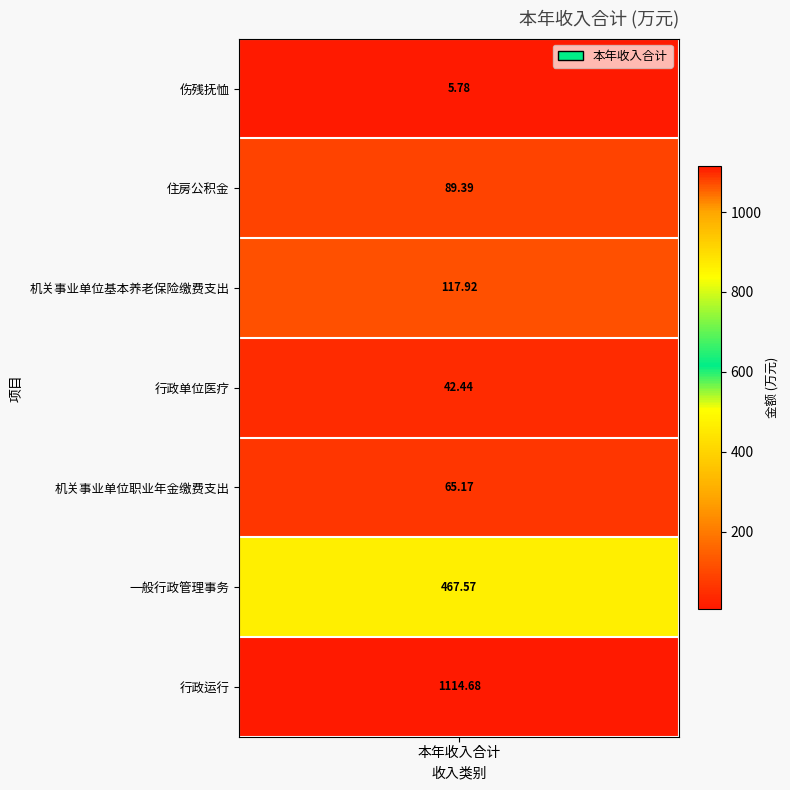

What is the difference between the maximum and minimum values?

1108.9